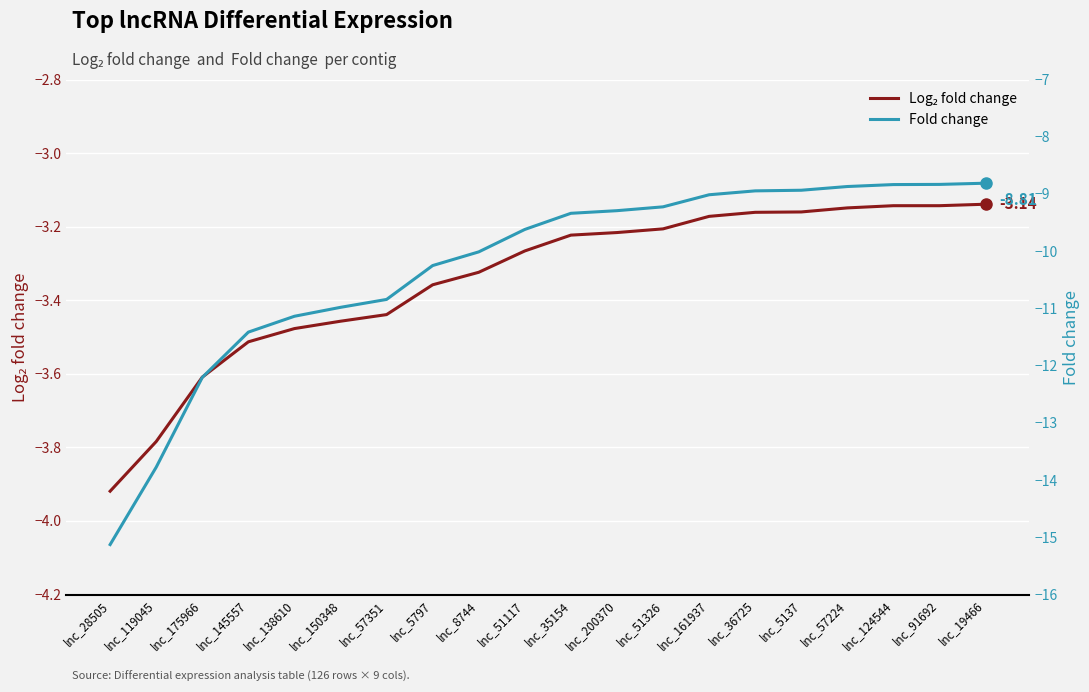

Count the number of data series in this chart.

2